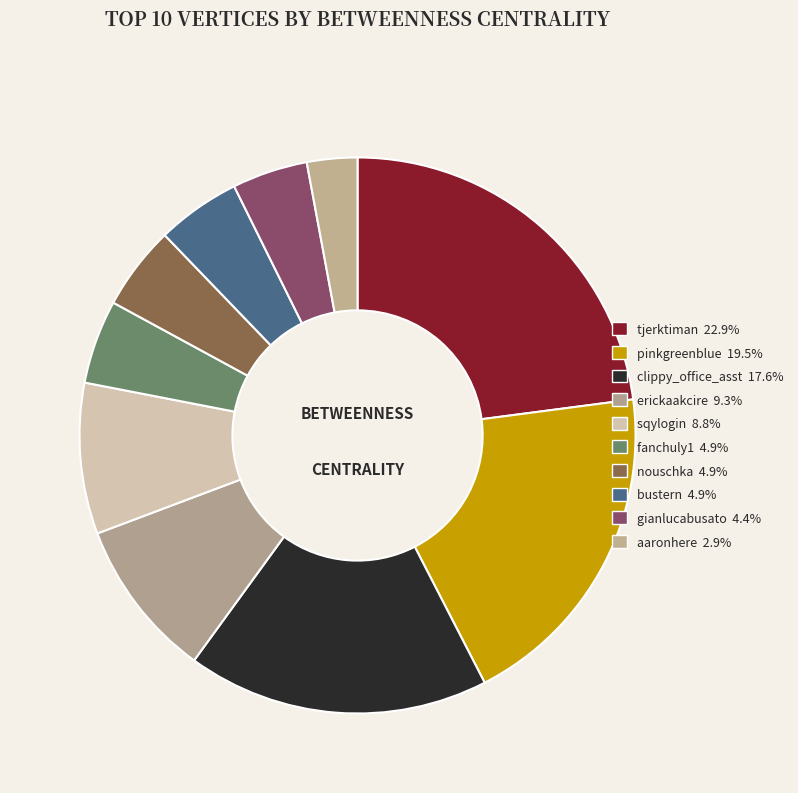

Do clippy_office_asst and pinkgreenblue together represent more than half of the pie?

No